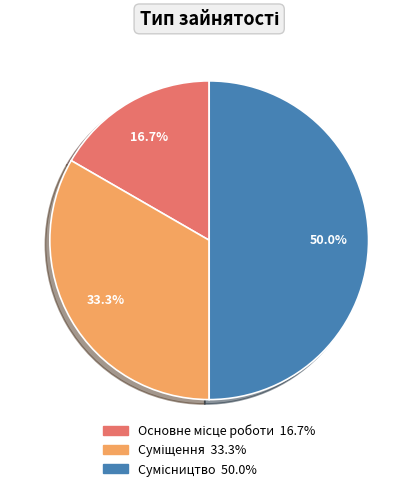

To the nearest percent, what is the difference between the largest and smallest slice percentages?

33%